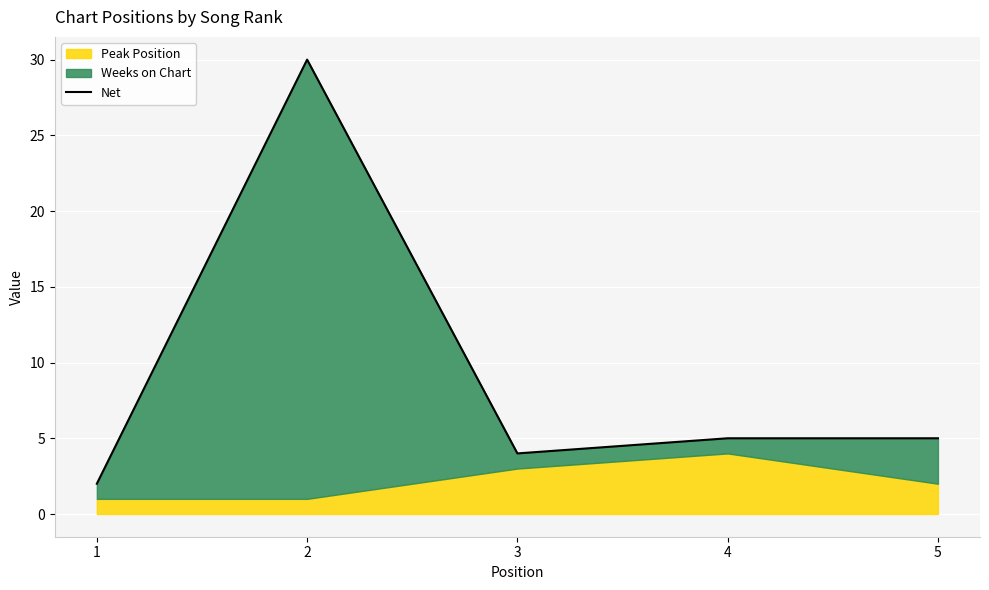

Reading left to right, list all the values displayed in this chart.

2	30	4	5	5